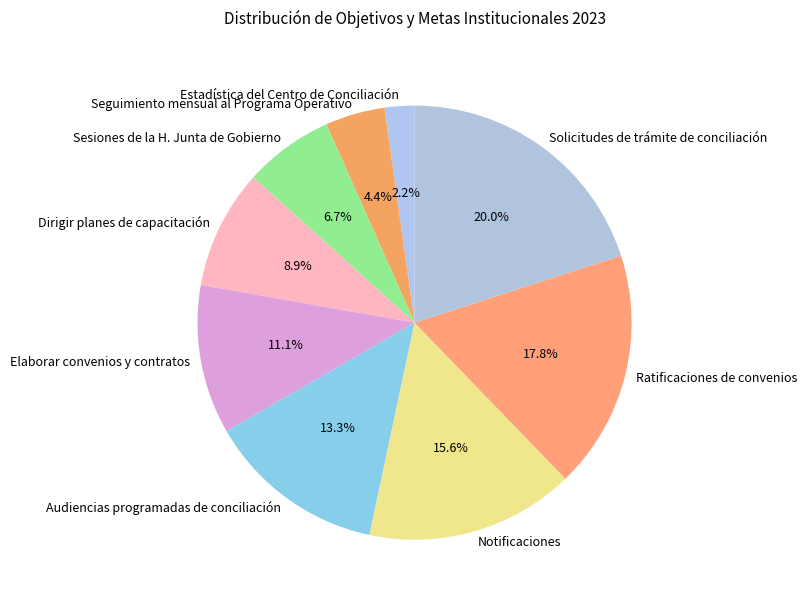

To the nearest percent, what is the difference between the Notificaciones and Audiencias programadas de conciliación slice percentages?

2%